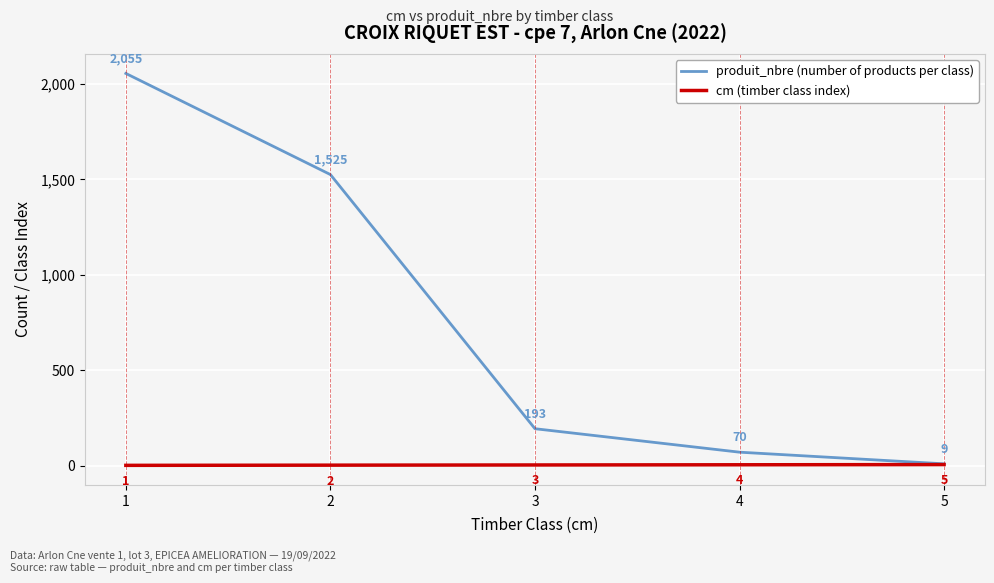

What is the total value across all series at 5?

14